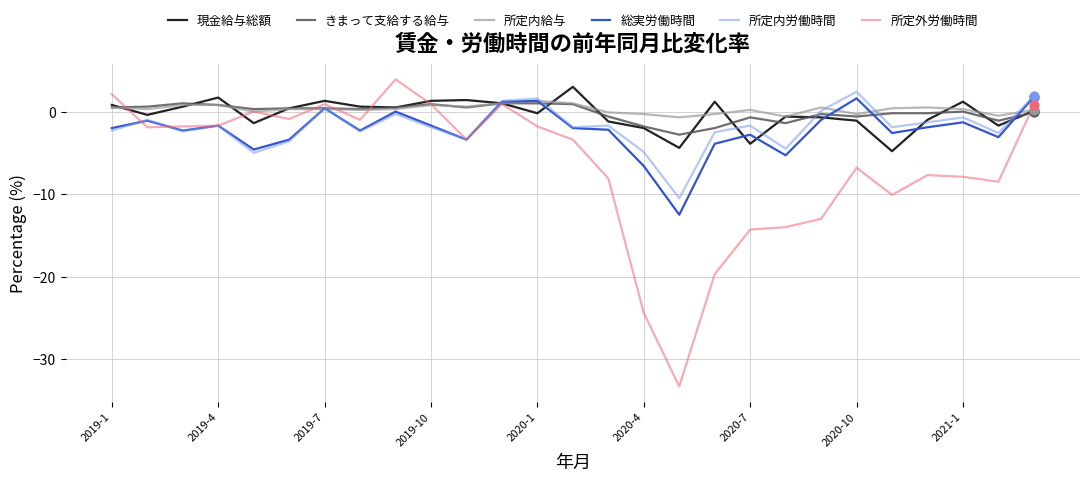

Which series has the largest range (max minus min)?

所定外労働時間